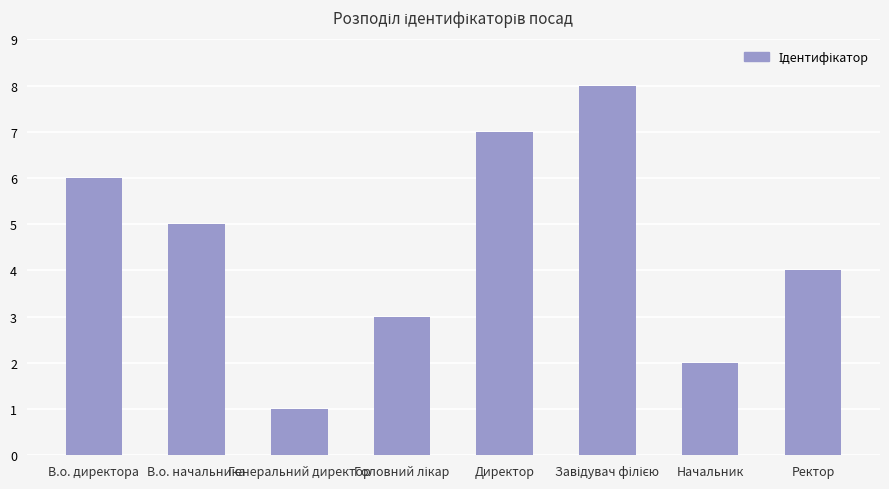

Reading left to right, transcribe all the data shown in this chart.

6	5	1	3	7	8	2	4